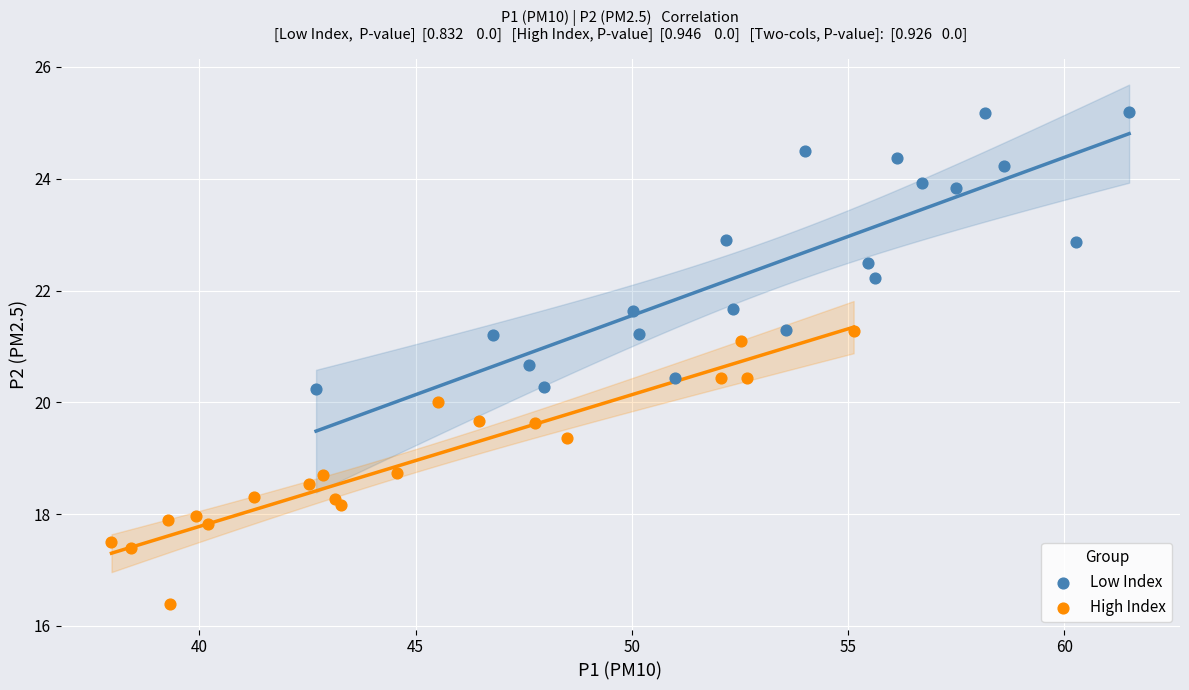

Which series reaches the minimum Y coordinate?

High Index